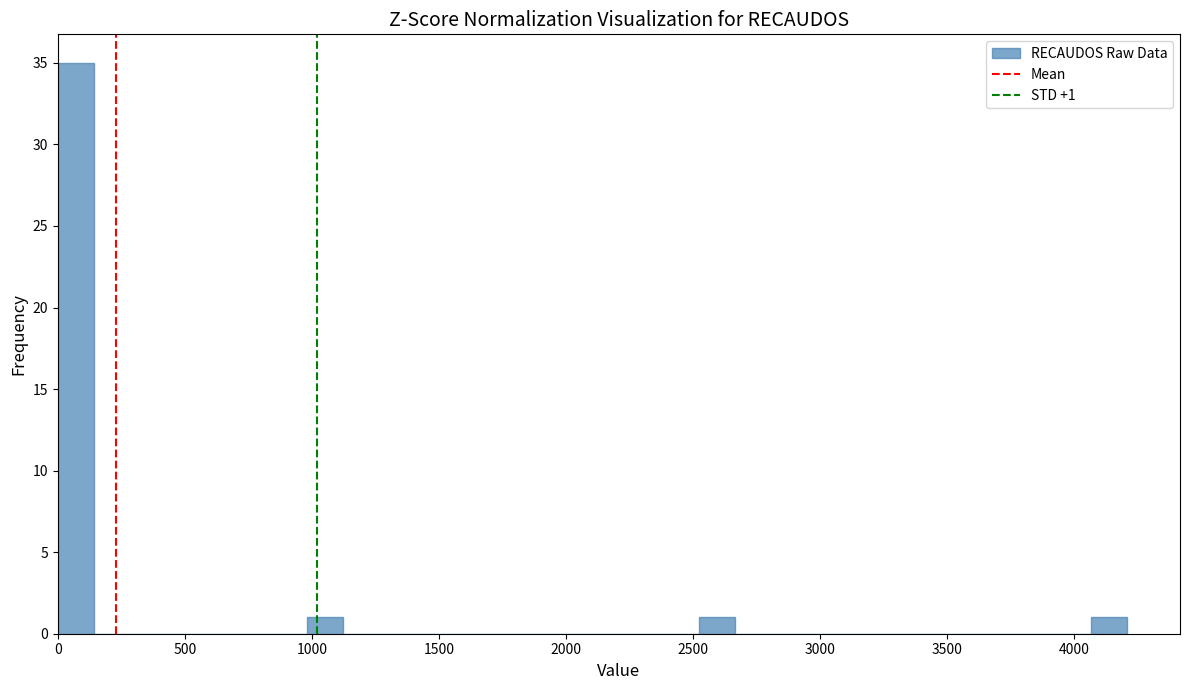

Around what value on the x-axis is the tallest bar? Give the approximate position of its centre, as read against the axis.

50